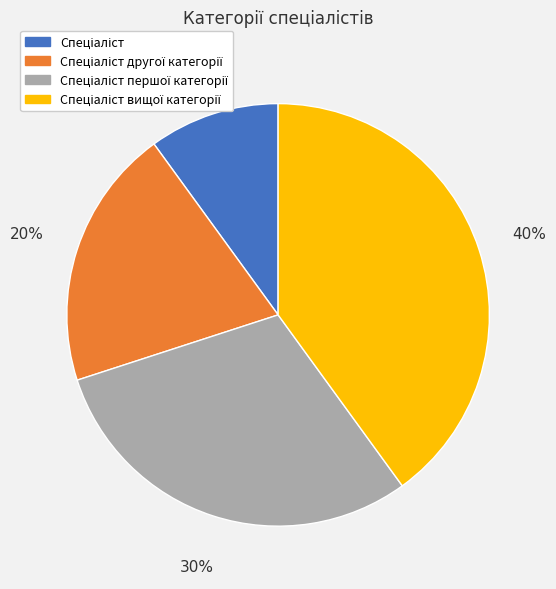

To the nearest percent, what is the average slice percentage?

25%